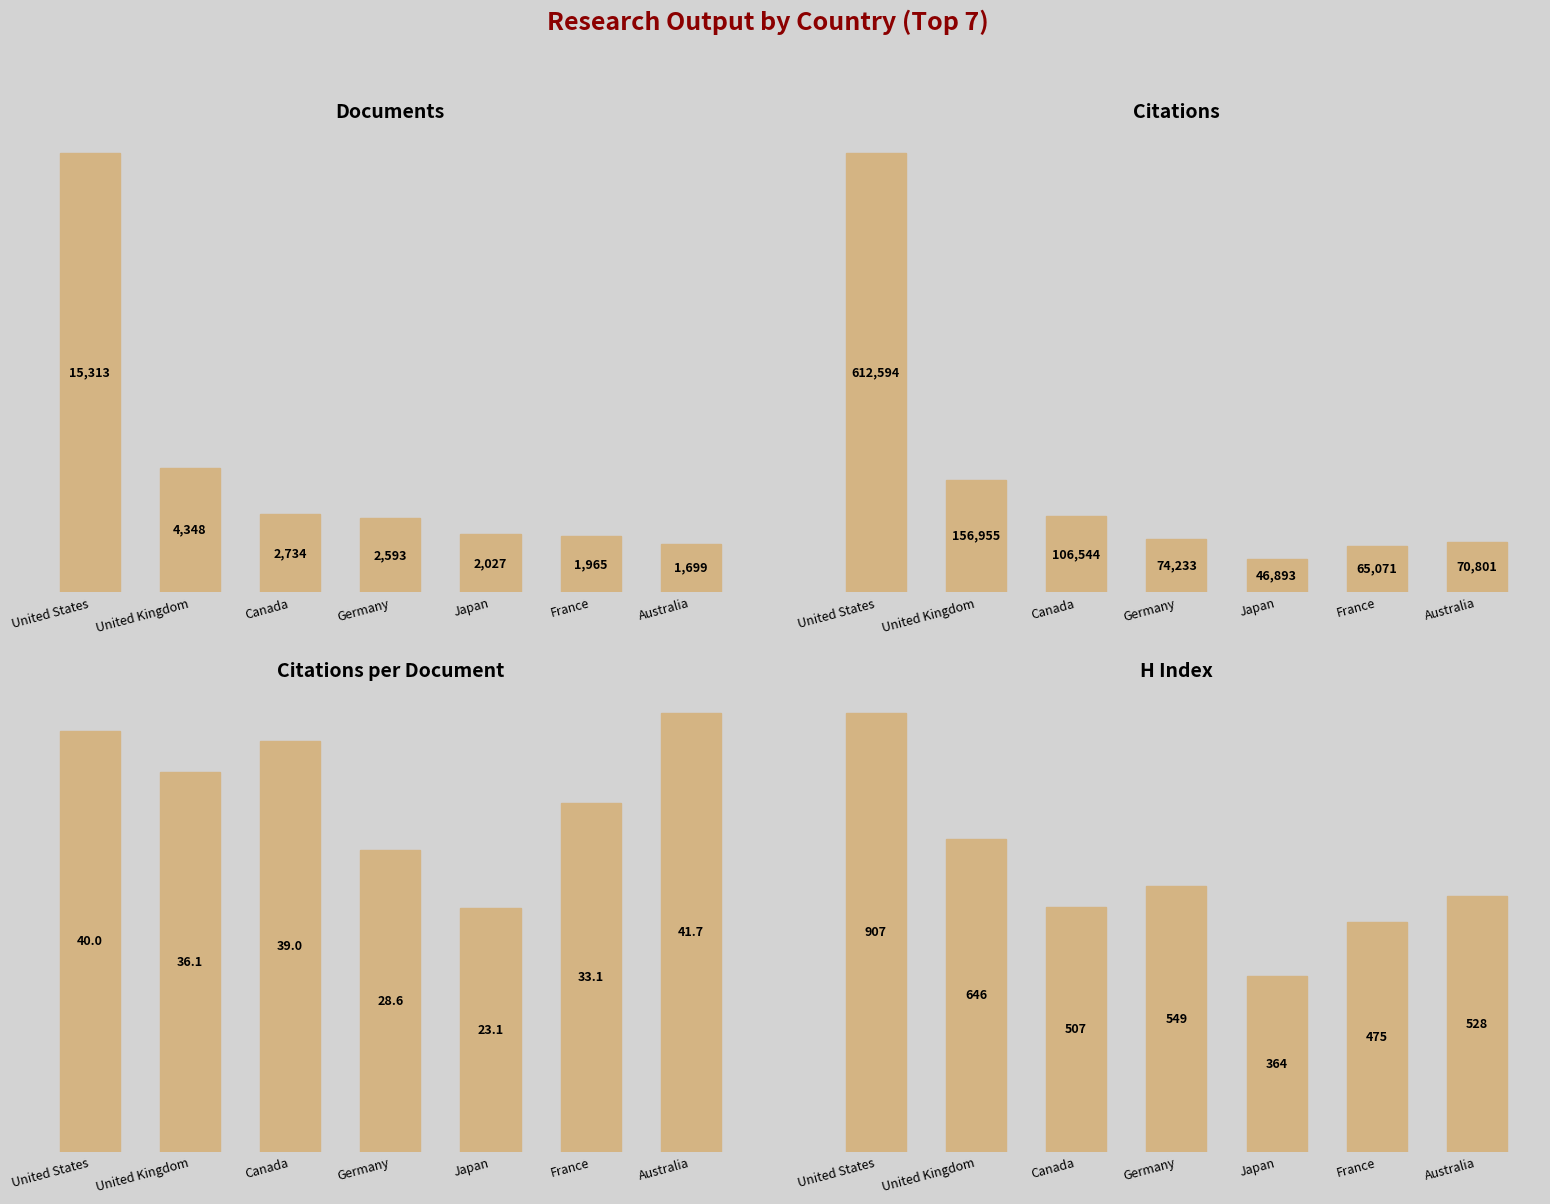

Count the number of data series in this chart.

4